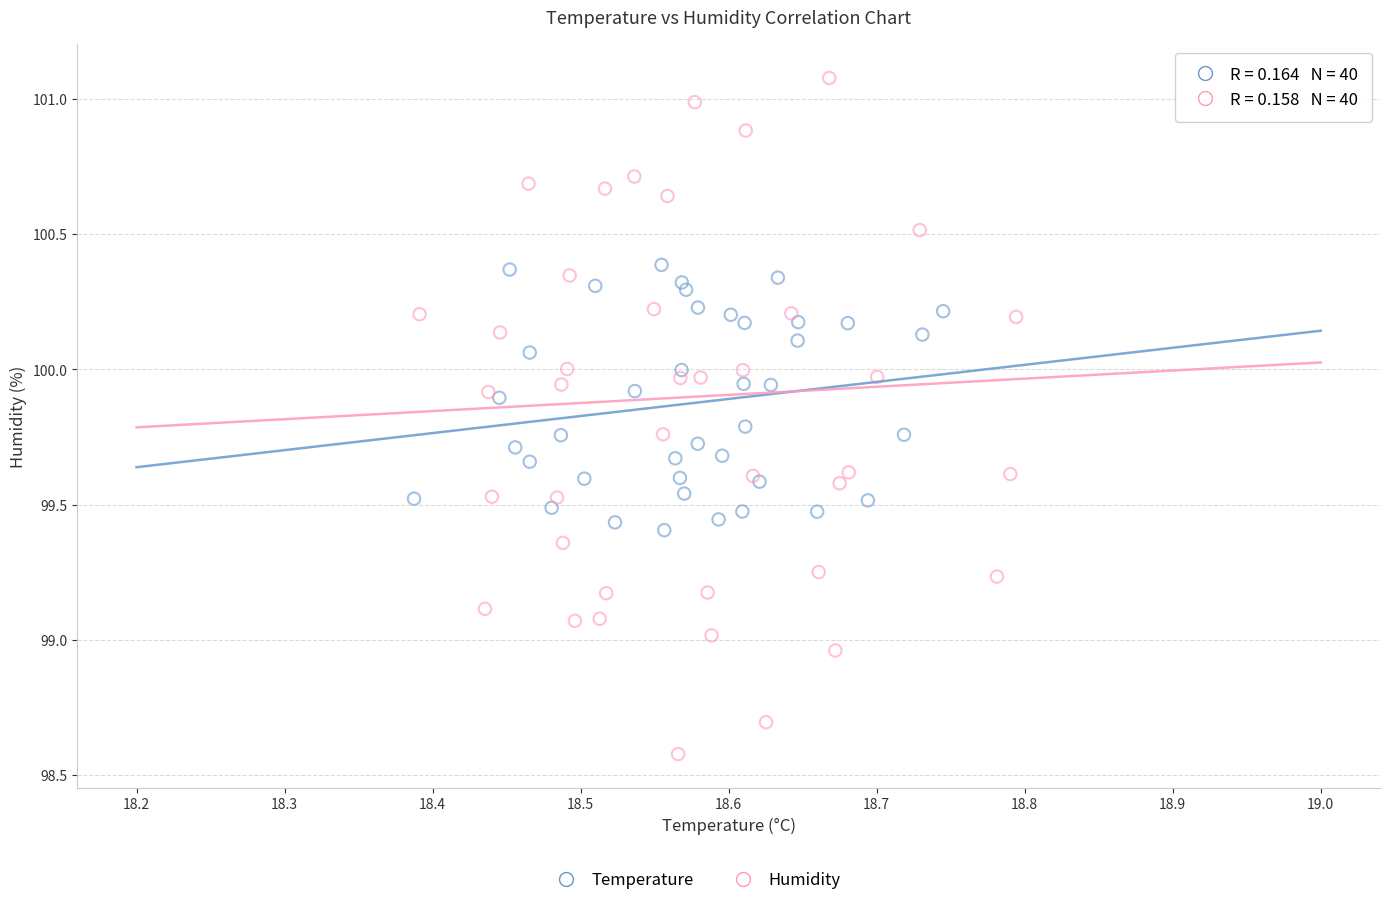

Which series reaches the minimum Y coordinate?

Humidity